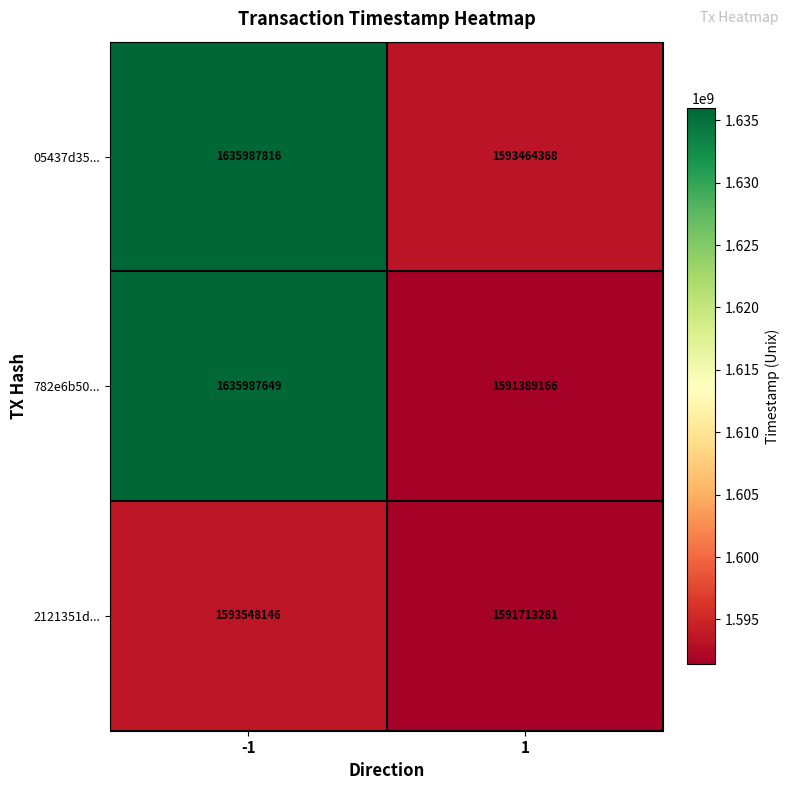

Which series has the largest total across all categories?

05437d35...